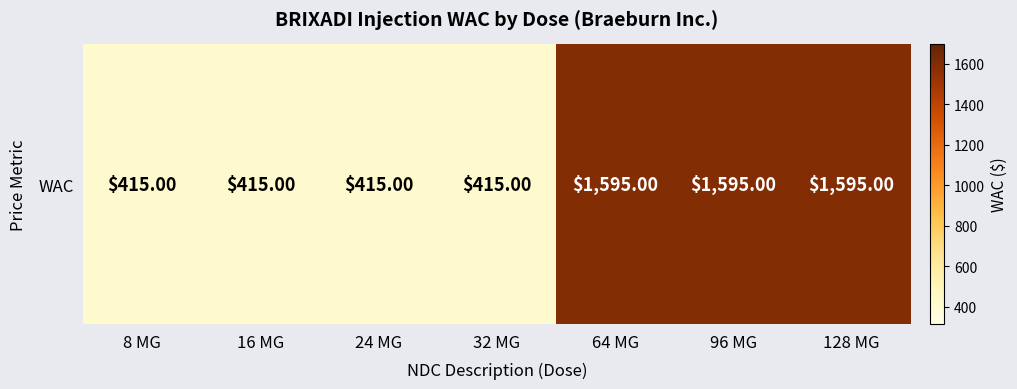

What is the change in value from 32 MG to 128 MG?

+1180